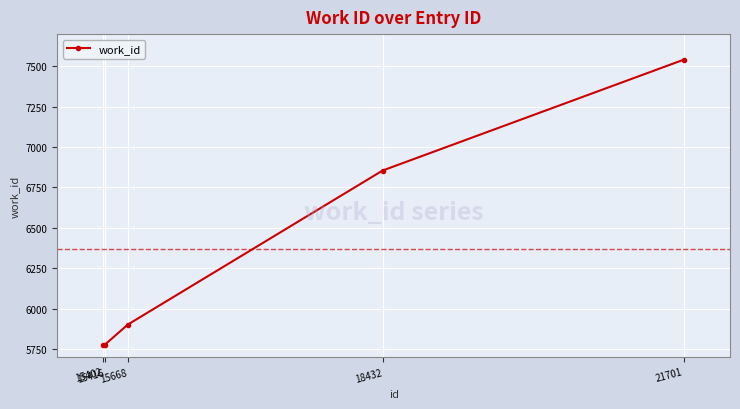

What is the average value?

6370